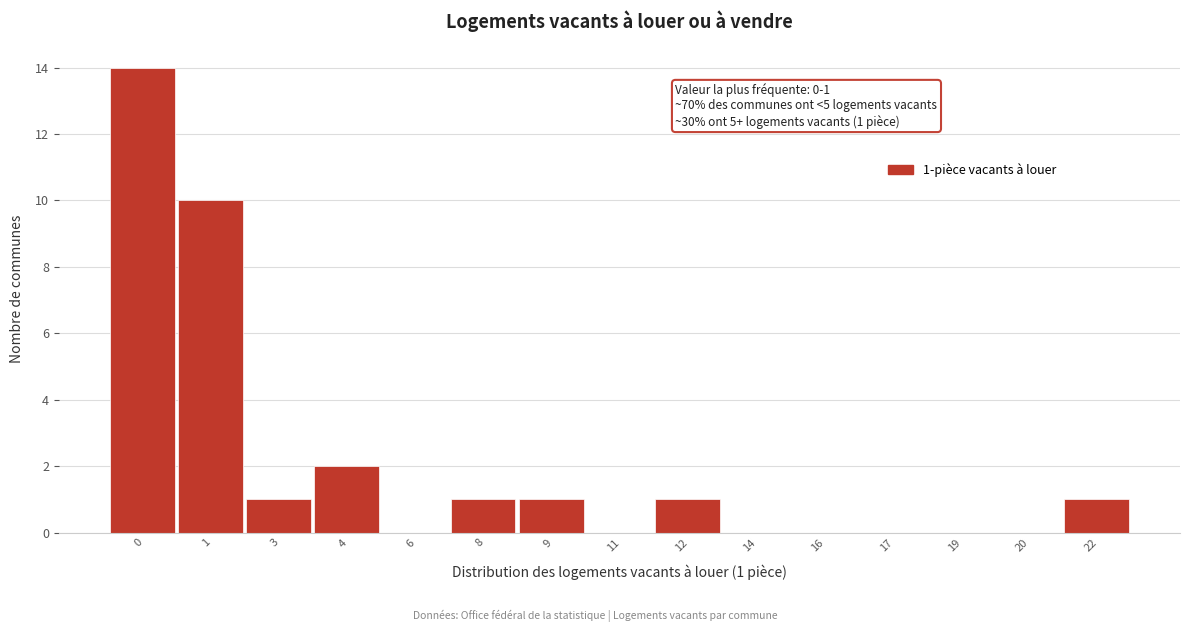

Reading left to right, list all the values displayed in this chart.

0=14	1=10	3=1	4=2	6=0	8=1	9=1	11=0	12=1	14=0	16=0	17=0	19=0	20=0	22=1